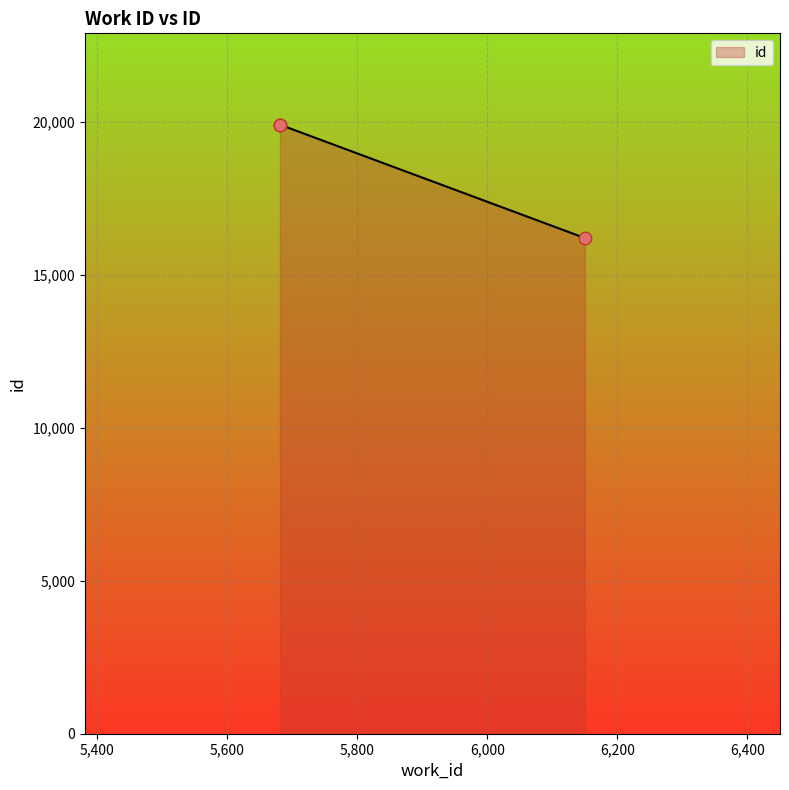

Between 5681 and 5681, which is larger?

5681